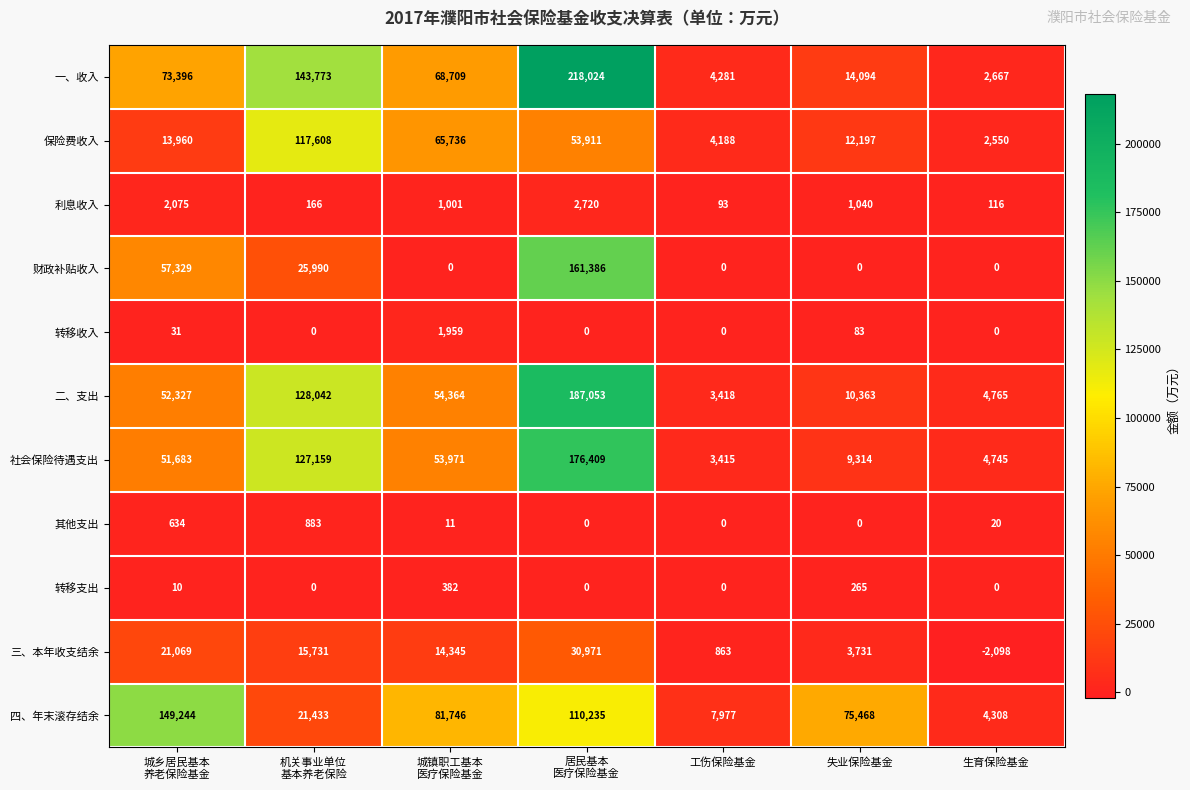

The value of 利息收入 at 生育保险基金 is 116. True or false?

True